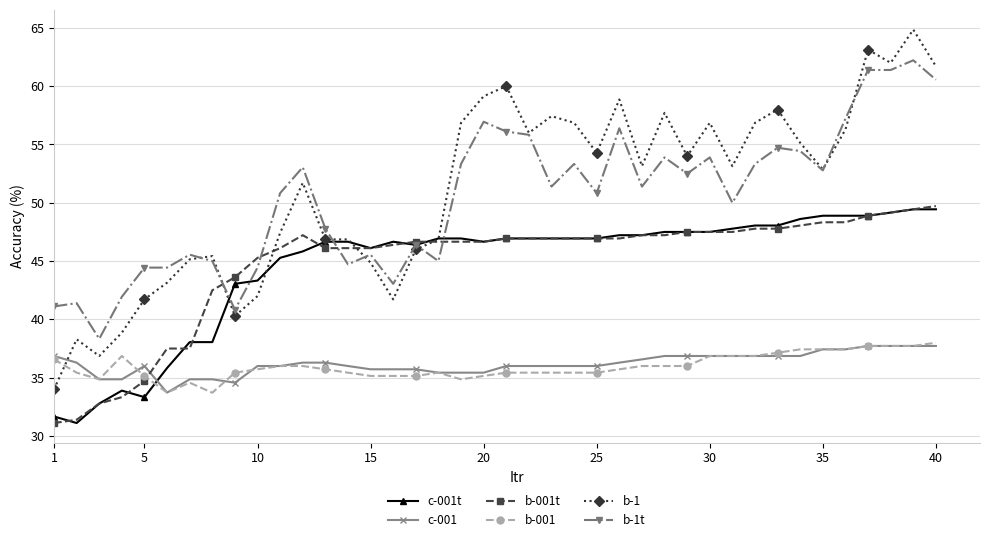

What is the lowest value of the b-1t series?

38.3